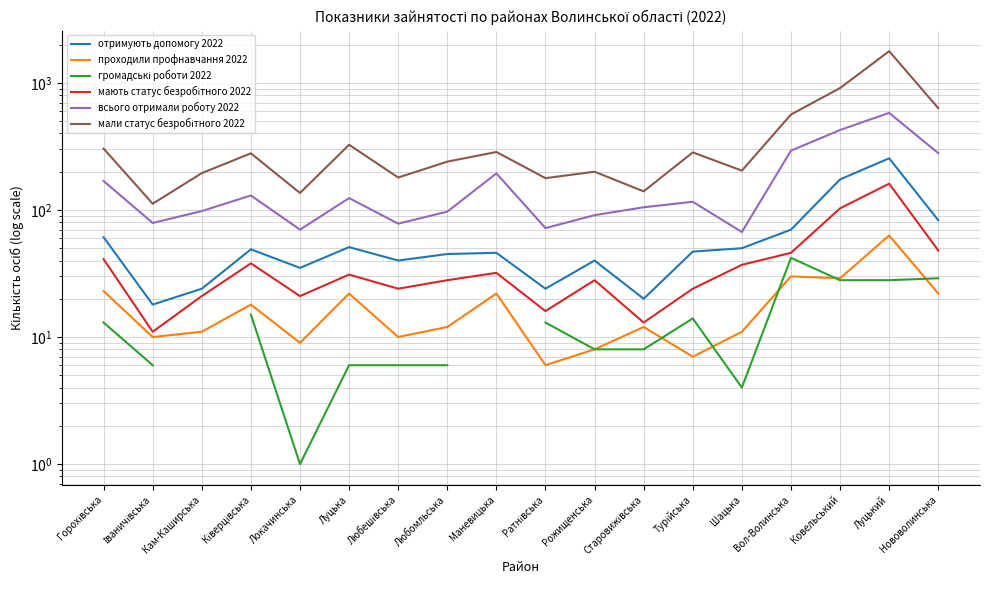

True or false: мають статус безробітного 2022 and мали статус безробітного 2022 cross at least once.

False